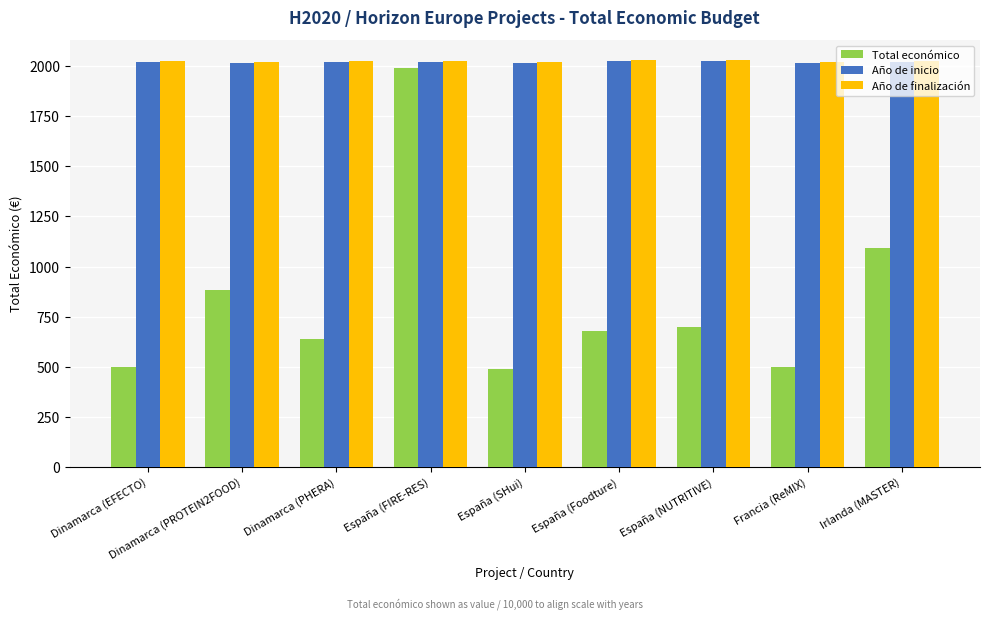

What is the label of the 5th bar from the left?

España (SHui)